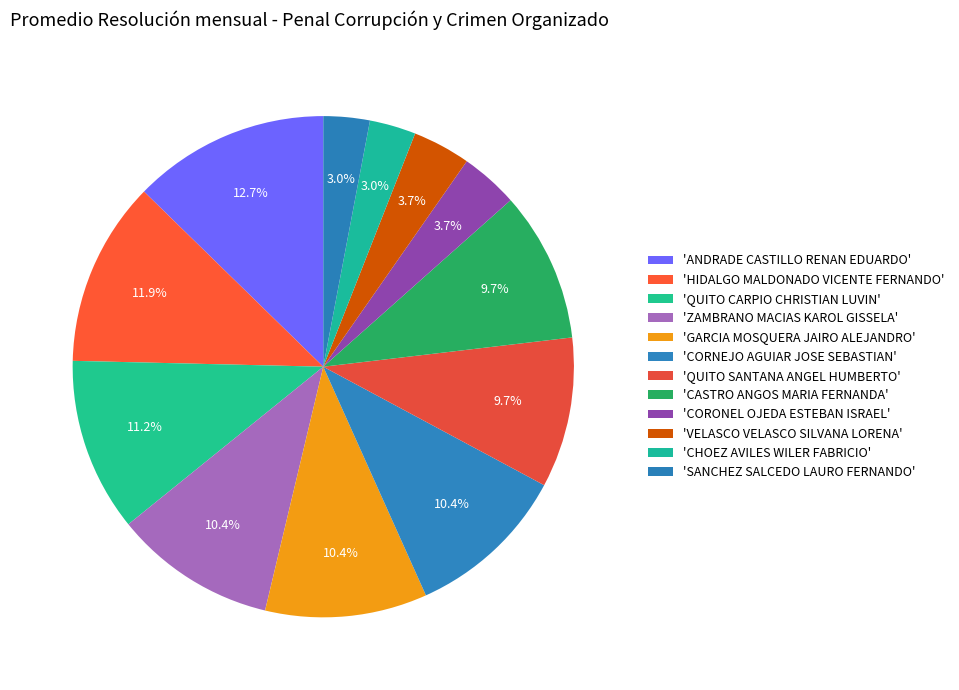

Count the number of slices in the pie.

12